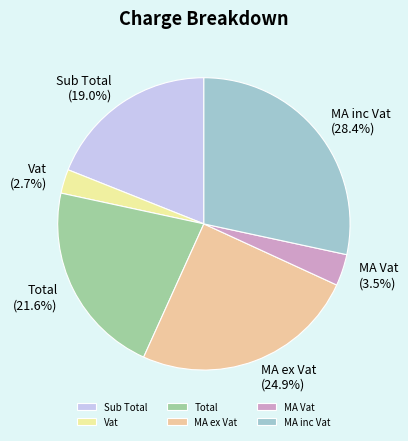

Does MA Vat account for over 50% of the chart?

No